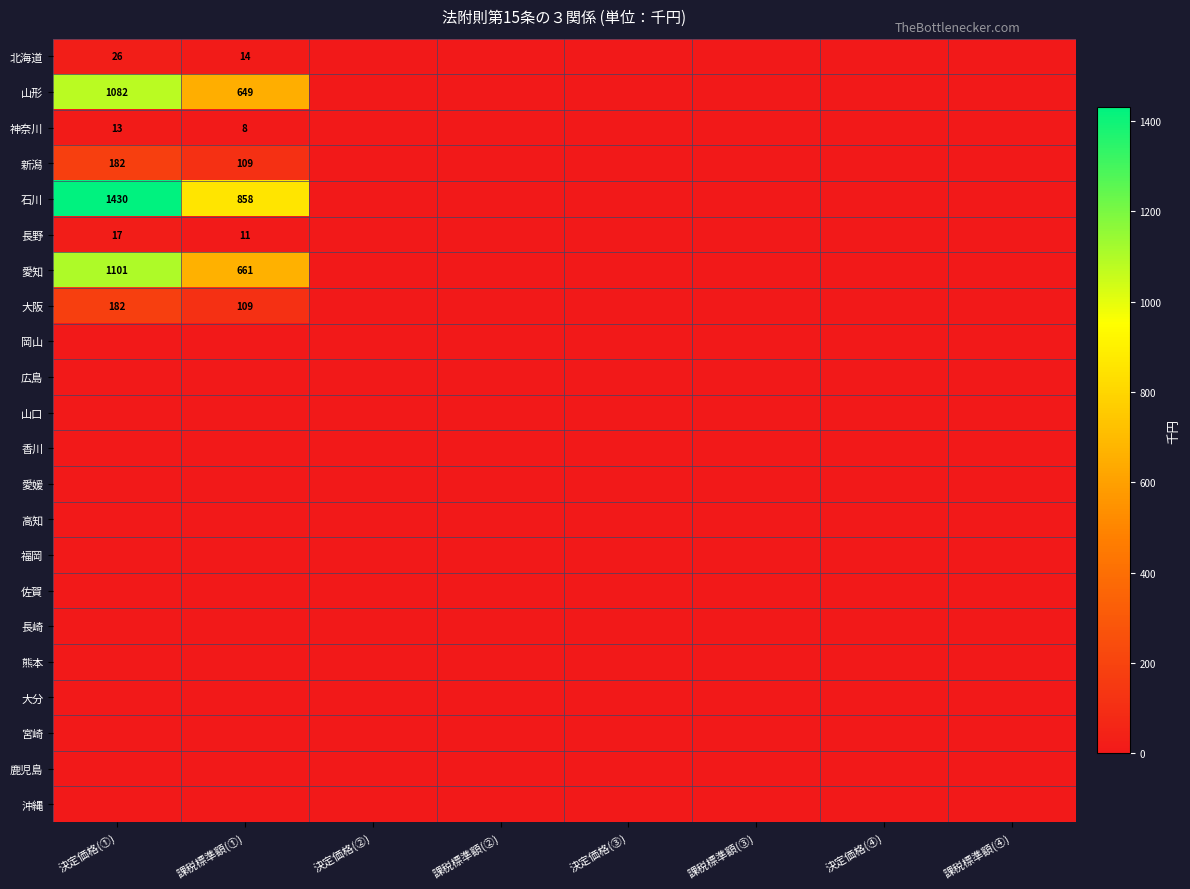

Is it true that 長野 equals 11 at 課税標準額(①)?

True